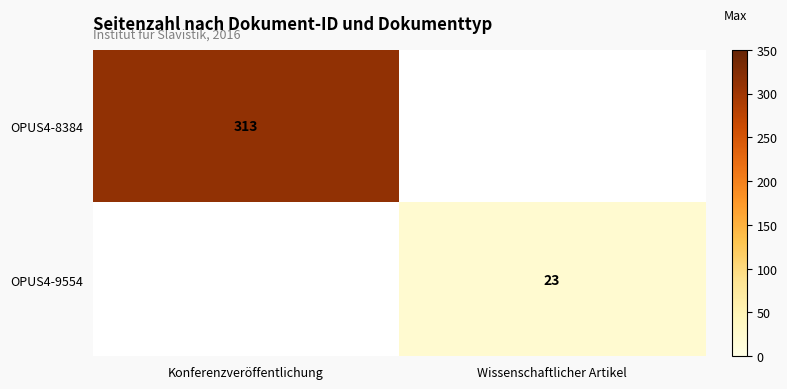

The value of OPUS4-9554 at Wissenschaftlicher Artikel is 23. True or false?

True